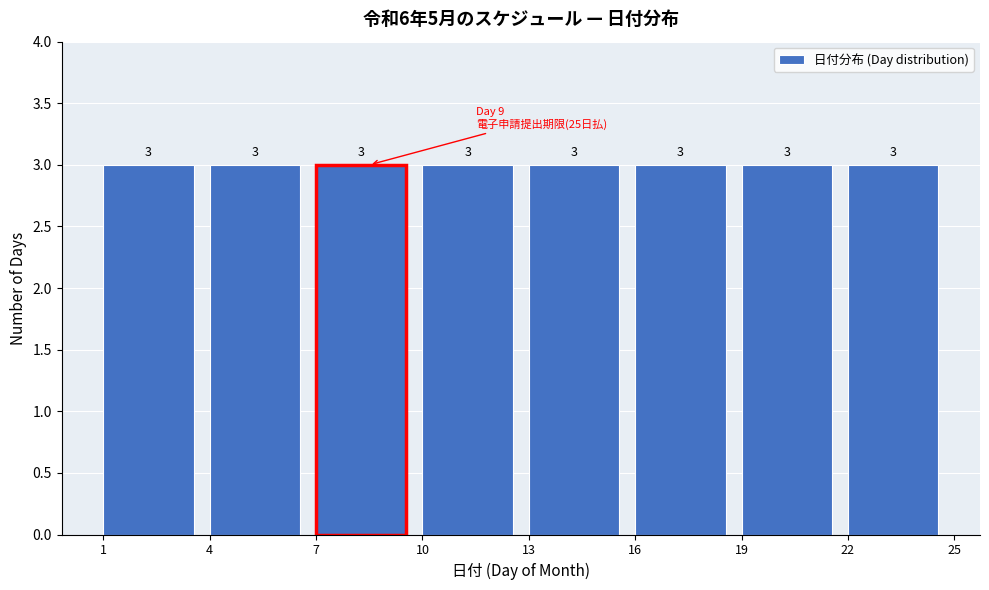

Reading left to right, list every bar in this chart as the range it spans on the x-axis followed by its height.

1 to 4: 3
4 to 7: 3
7 to 10: 3
10 to 13: 3
13 to 16: 3
16 to 19: 3
19 to 22: 3
22 to 25: 3